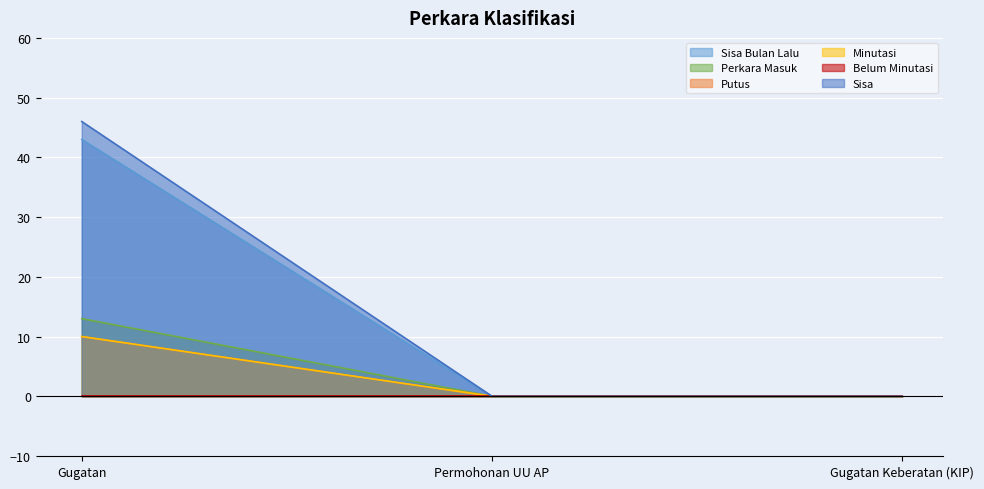

Which category has the highest value across all series?

Gugatan